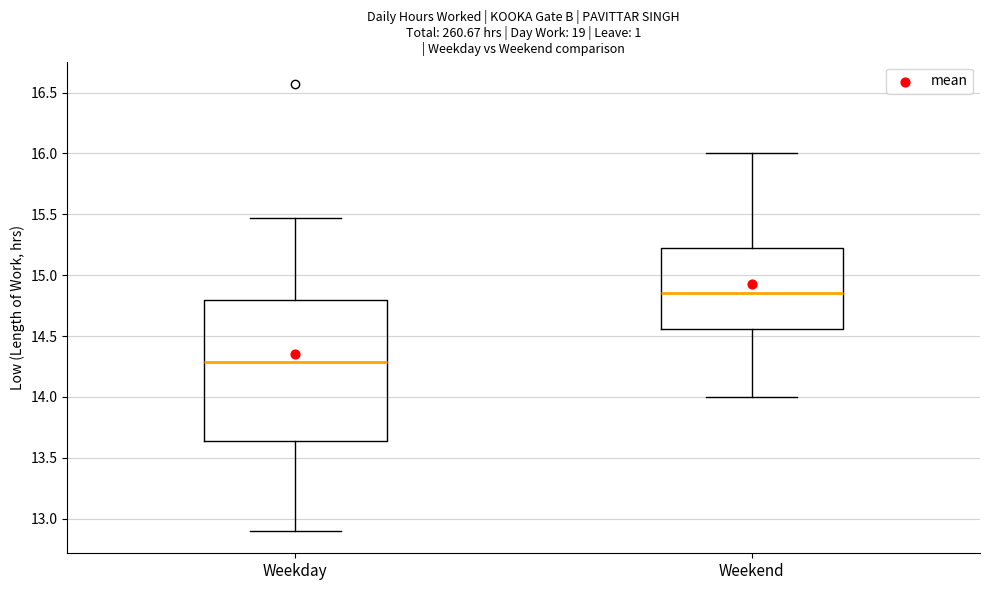

Reading left to right, transcribe this box plot: for each box, give where its median line is, the range the box spans, and where its two whiskers end, as read against the y-axis. The values are not printed on the chart, so give them approximately, as read against the axis.

Weekday: median 14.30, box 13.65 to 14.80, whiskers 12.90 to 15.45
Weekend: median 14.85, box 14.55 to 15.25, whiskers 14.00 to 16.00